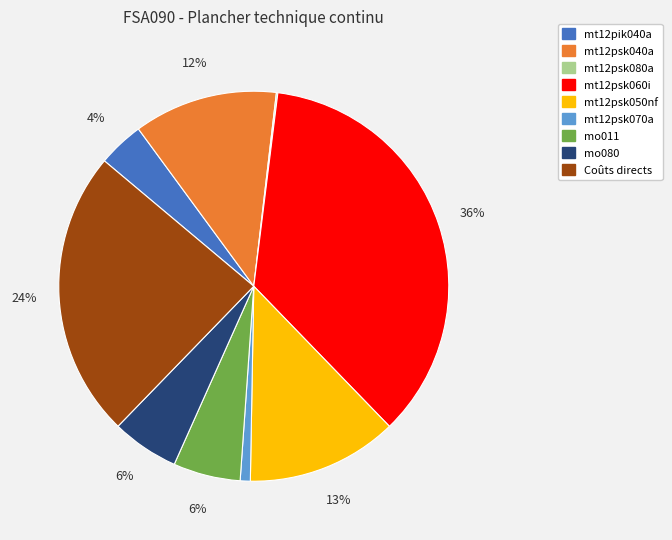

Does any single category account for the majority?

No